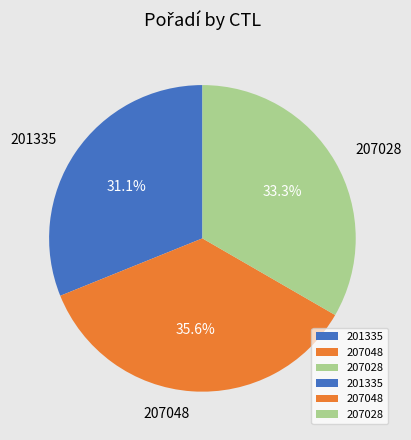

Between 201335 and 207048, which is larger?

207048